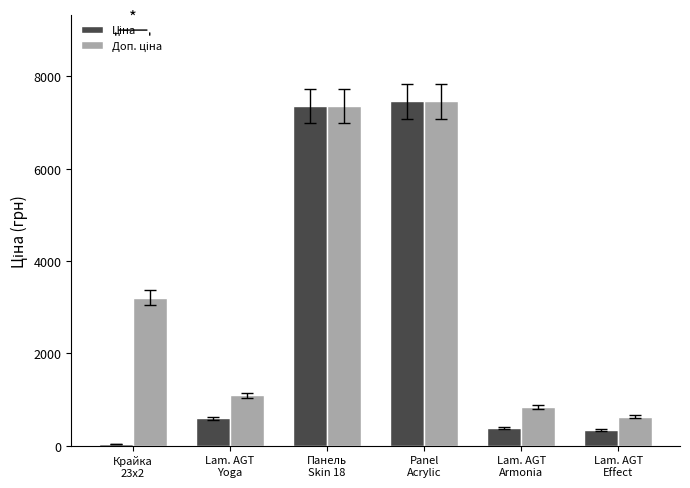

At how many categories does at least one series exceed 1385?

3